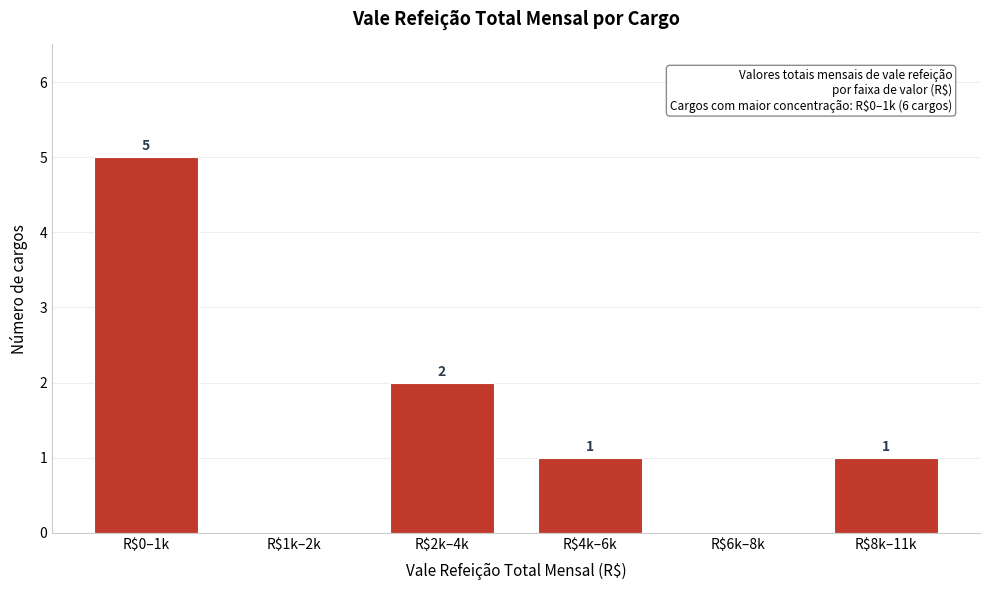

What is the maximum value shown in the chart?

5